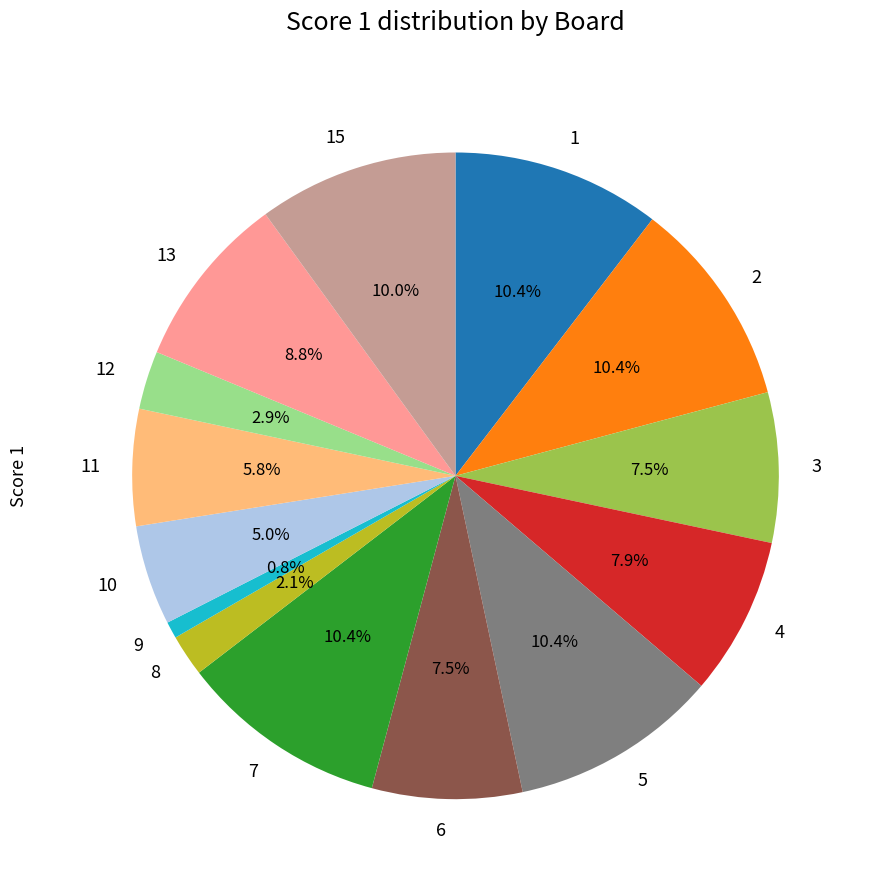

The 3 slice represents 8% of the pie. True or false?

True